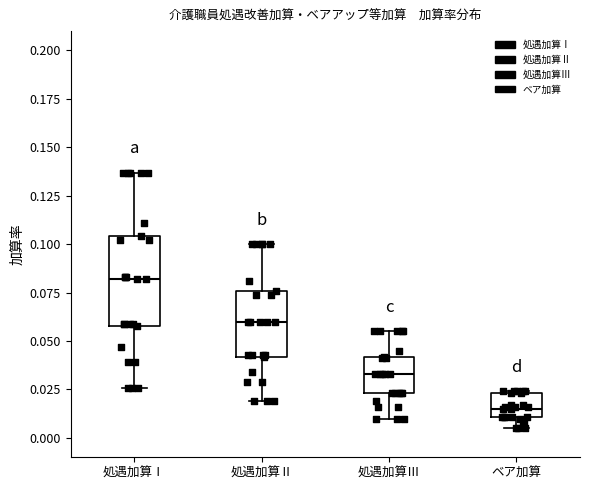

Comparing the boxes themselves (not the whiskers), which one is the tallest?

処遇加算Ⅰ